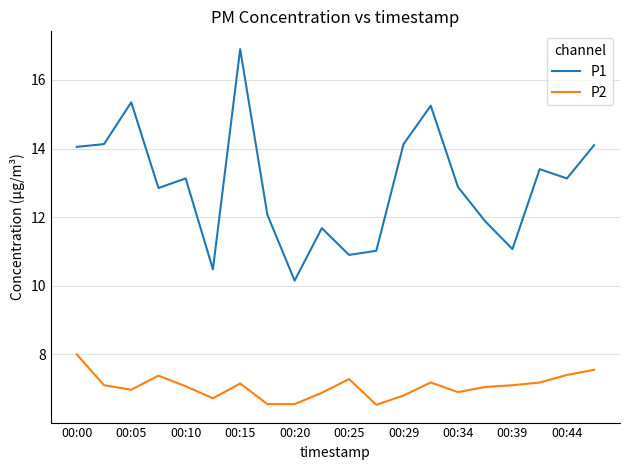

What is the smallest value displayed?

6.5